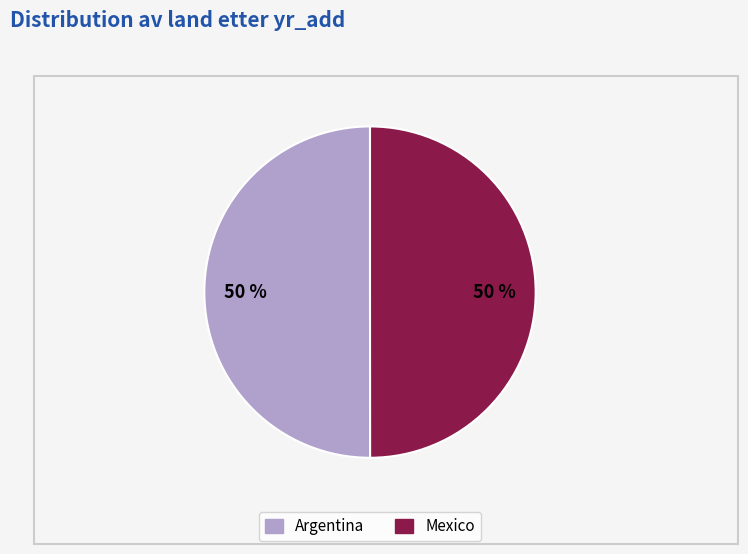

True or false: Mexico accounts for 61% of the total.

False